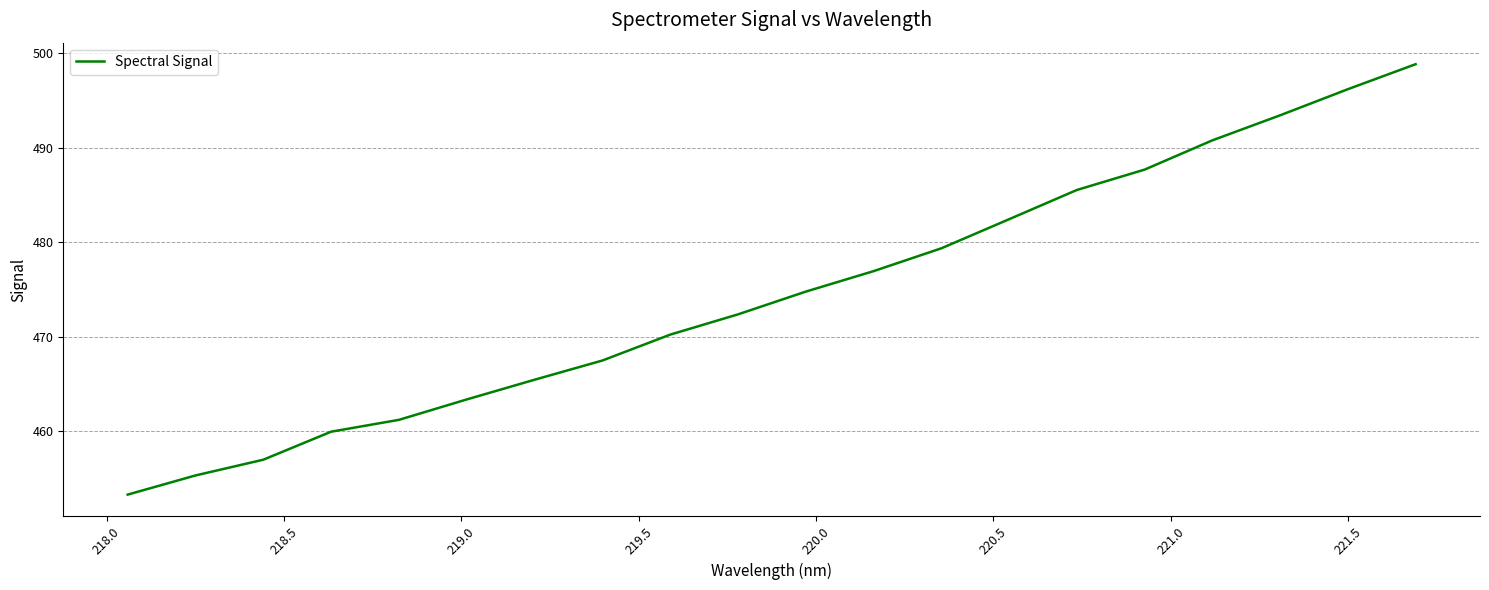

How many lines are shown in the chart?

1